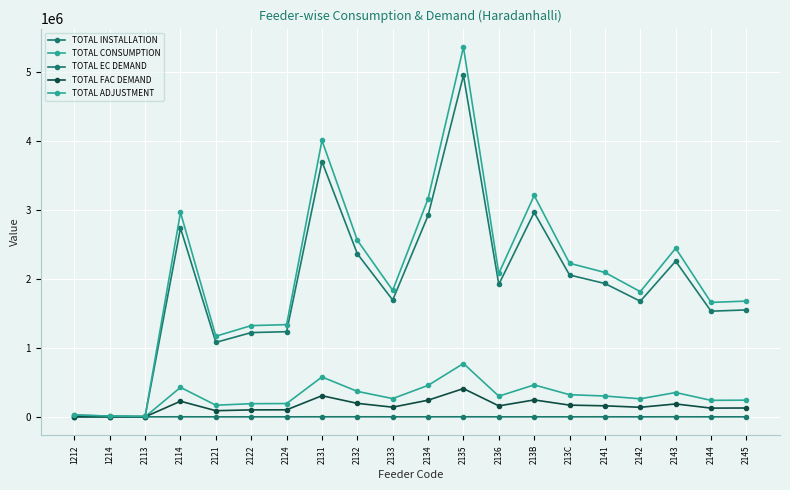

How many distinct data groups are displayed?

5